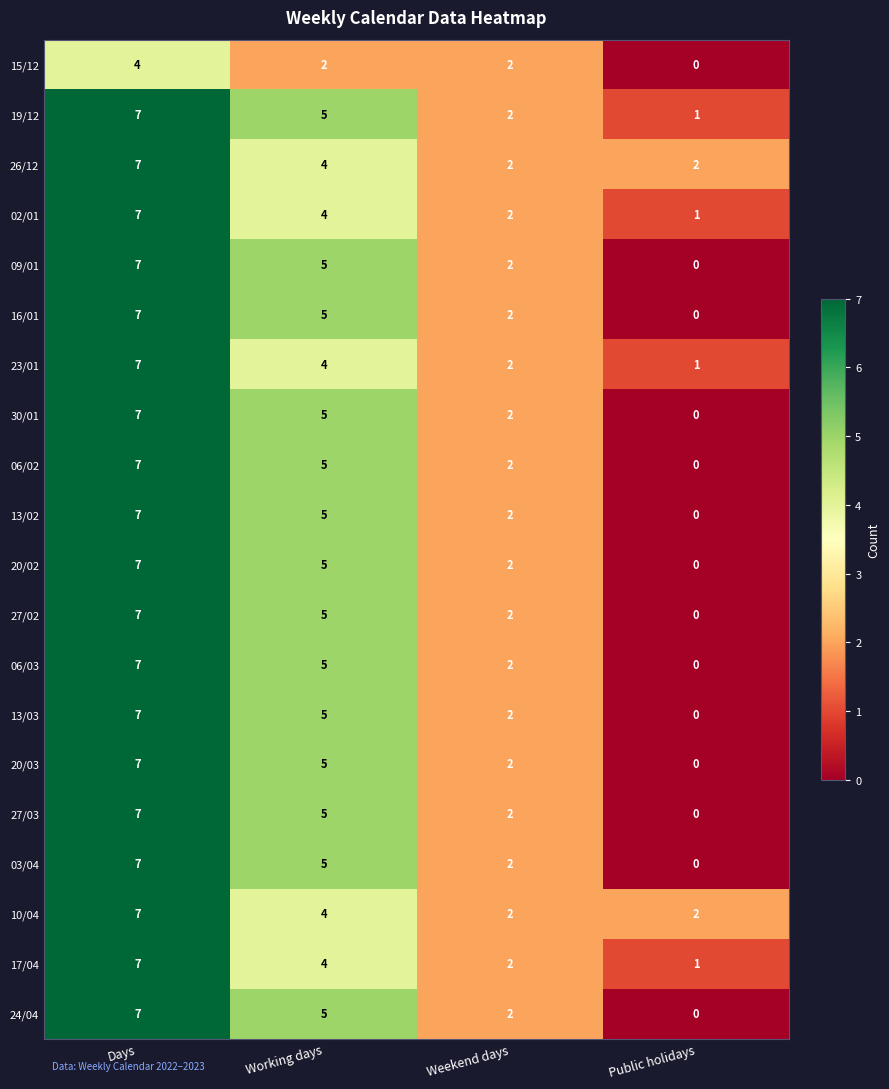

What is the difference between the highest and lowest values at Working days?

3